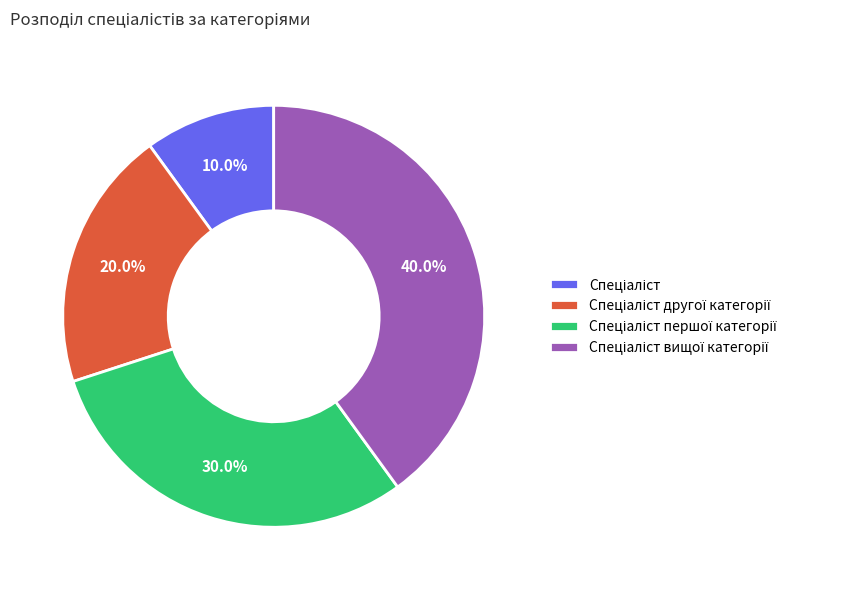

Count the number of slices in the pie.

4